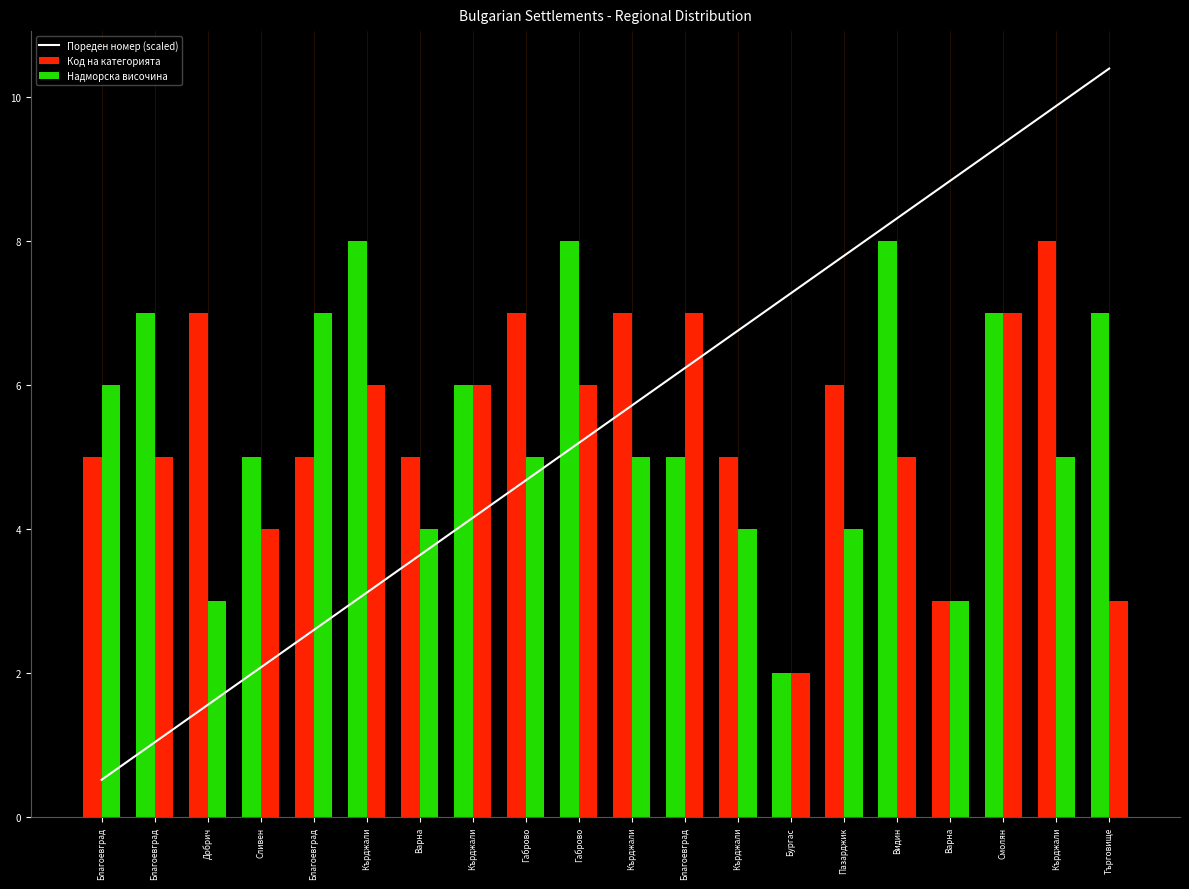

How many values in the Код на категорията series are below 7?

10